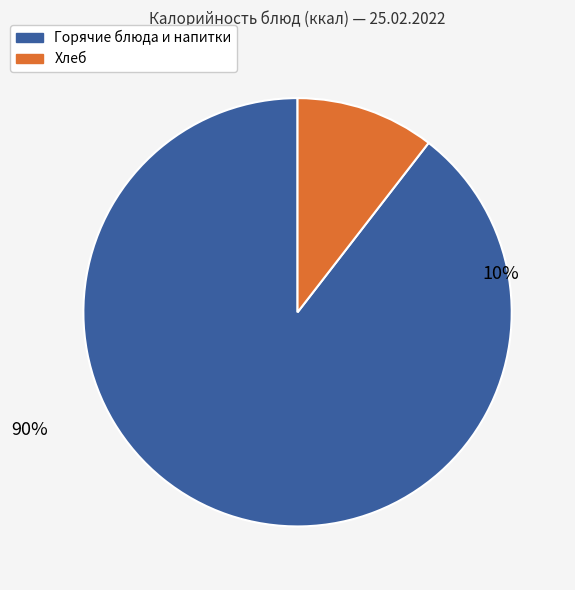

Combined, do булочка and чай с сахаром account for over 50%?

No